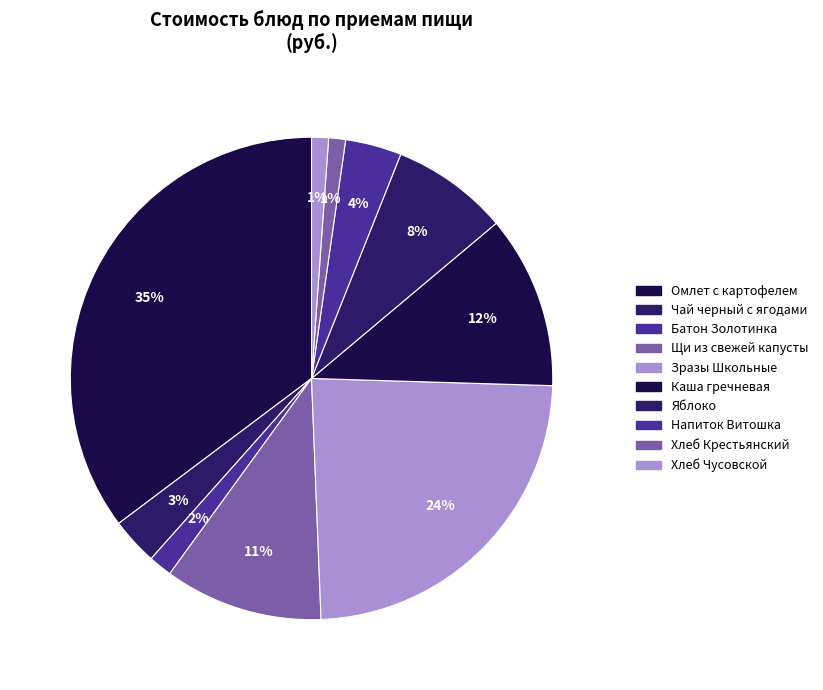

Count the number of slices in the pie.

10